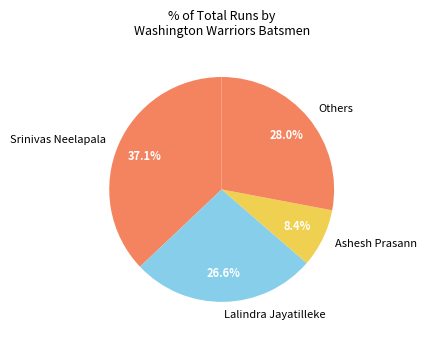

Does Srinivas Neelapala account for over 50% of the chart?

No